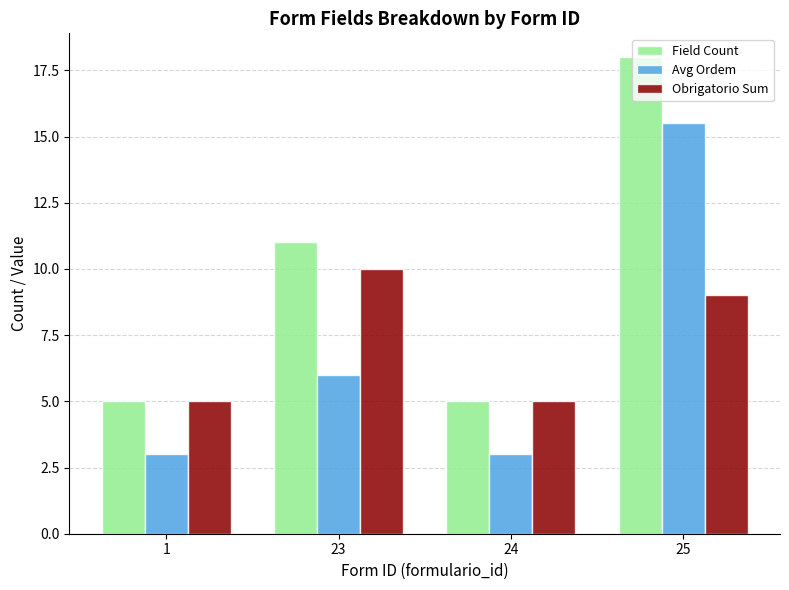

How many data points does each series have?

4